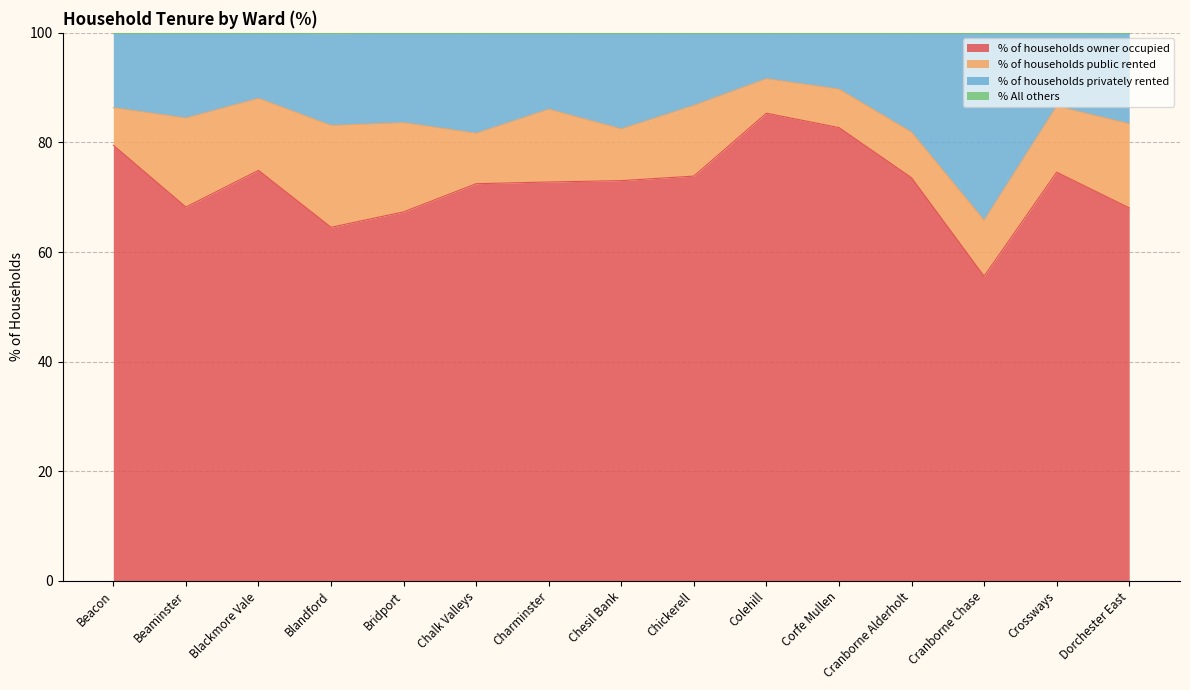

At which category does % All others reach its first local peak?

Blackmore Vale